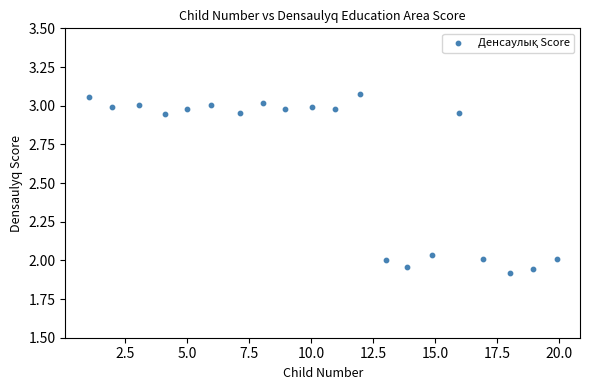

What is the range of X values (max minus min)?

18.8